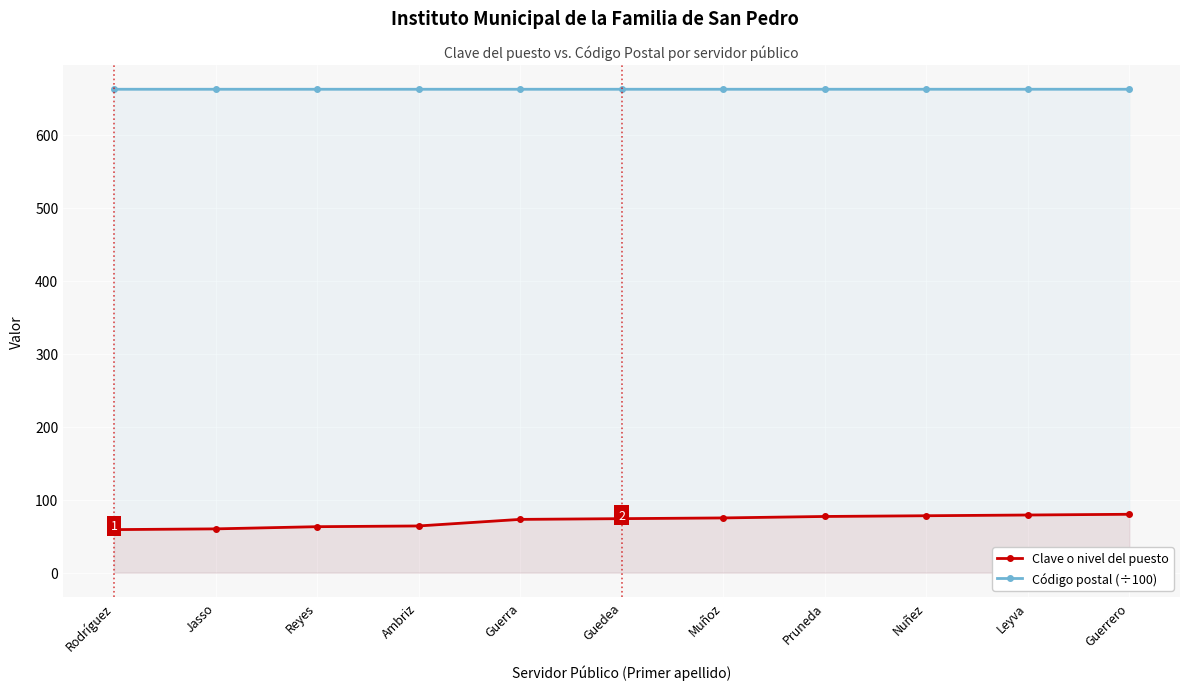

Rank the categories by Código postal (÷100) value from highest to lowest.

Leyva, Guerrero, Nuñez, Rodríguez, Jasso, Reyes, Ambriz, Guerra, Guedea, Muñoz, Pruneda